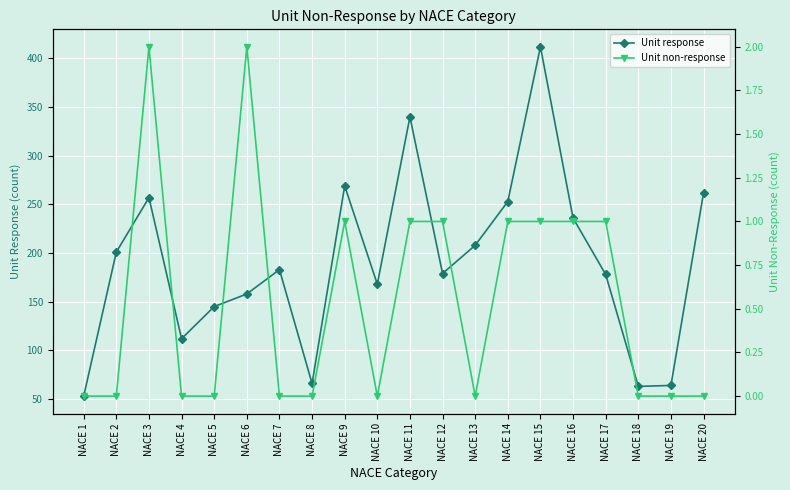

At how many categories does at least one series exceed 257?

4